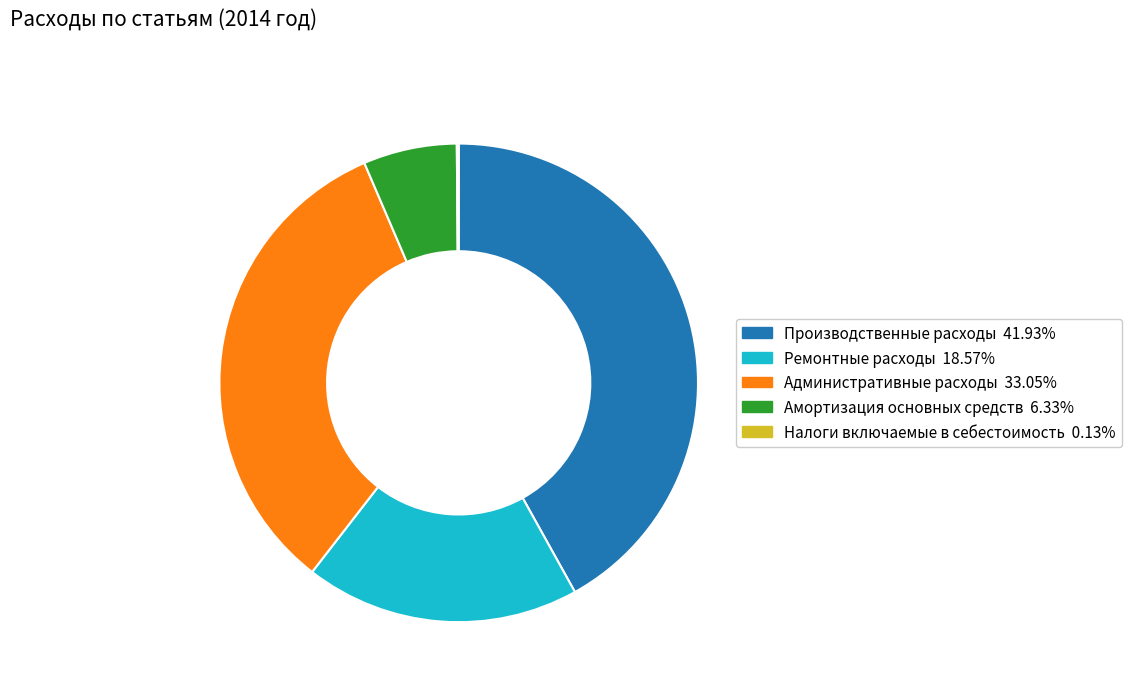

Which has a higher value, Амортизация основных средств or Производственные расходы?

Производственные расходы